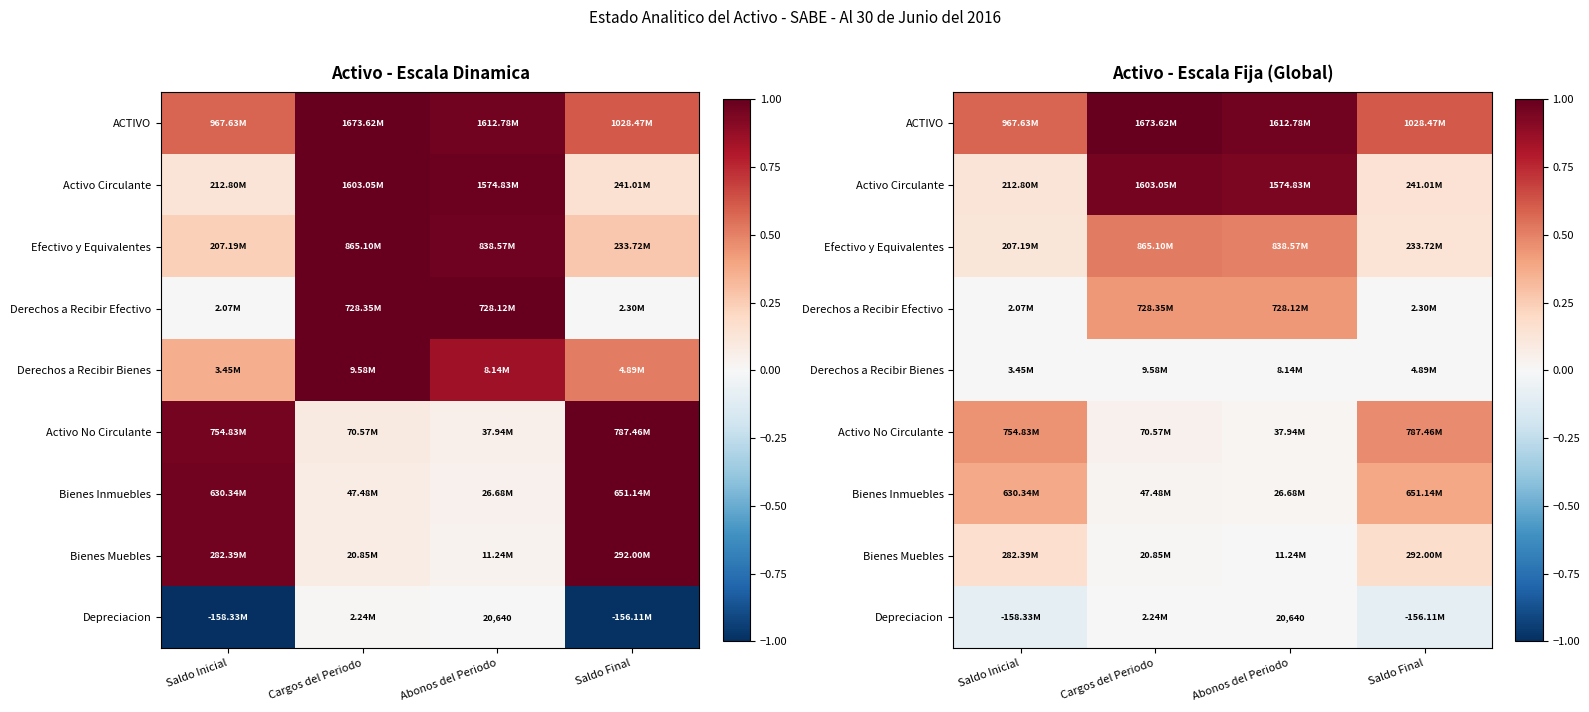

Where is ACTIVO nearest to the value 0?

Saldo Inicial